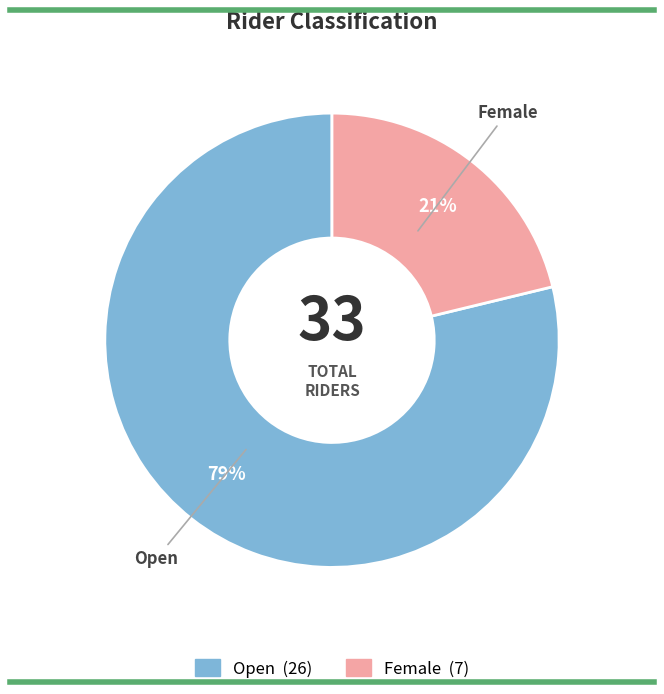

How many slices are in this pie chart?

2